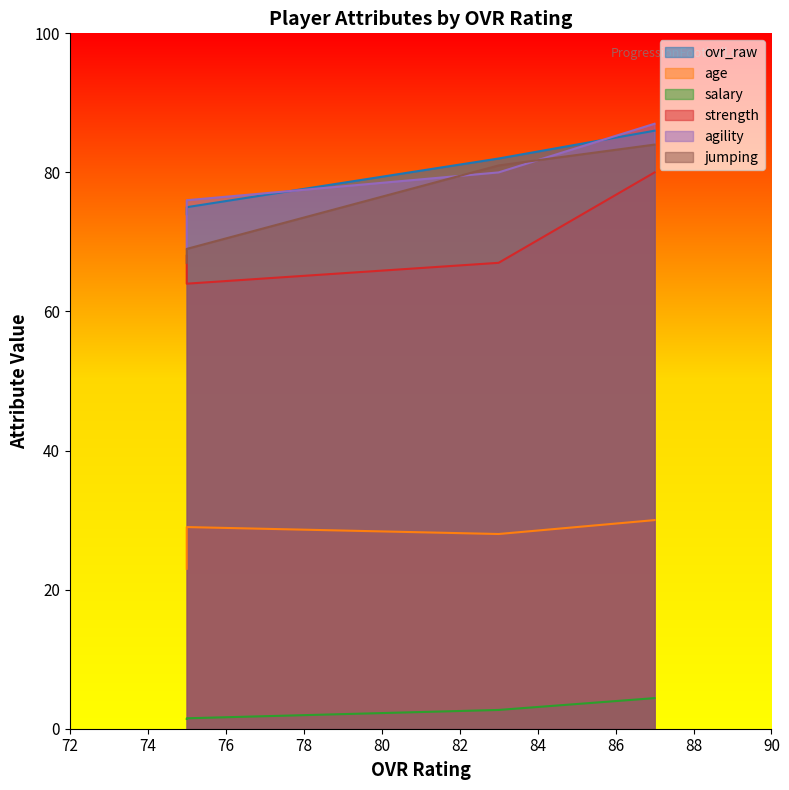

List the labels in order of age value, smallest first.

75, 83, 75, 87